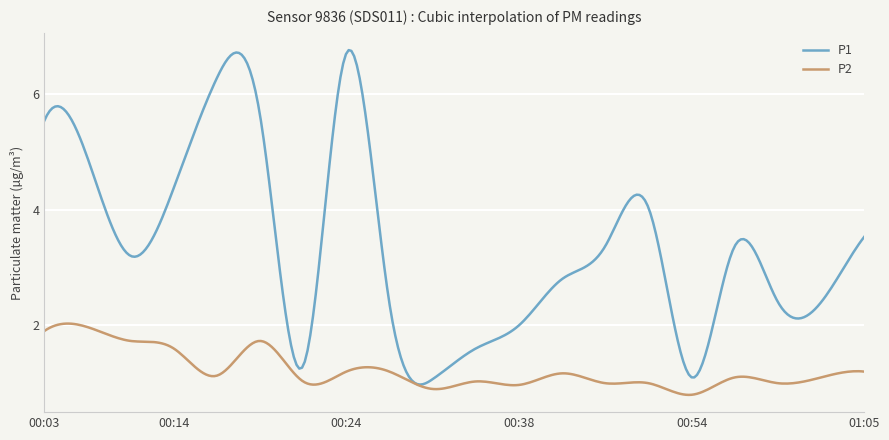

Does the chart display data point markers on the line(s)?

No